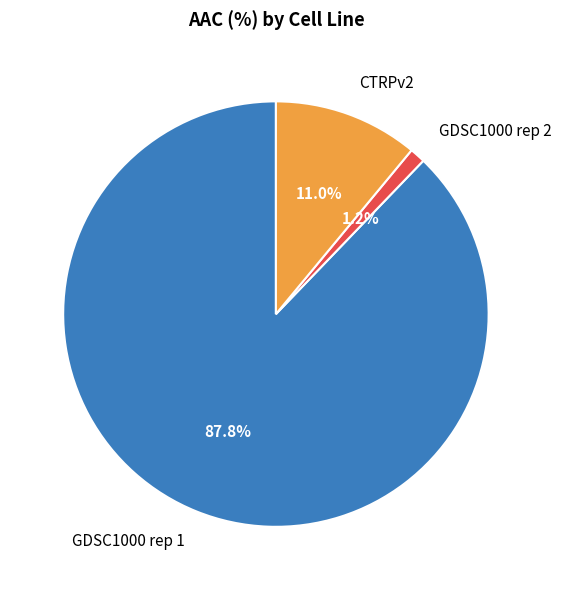

Is it true that CTRPv2 is 1% of the pie?

False